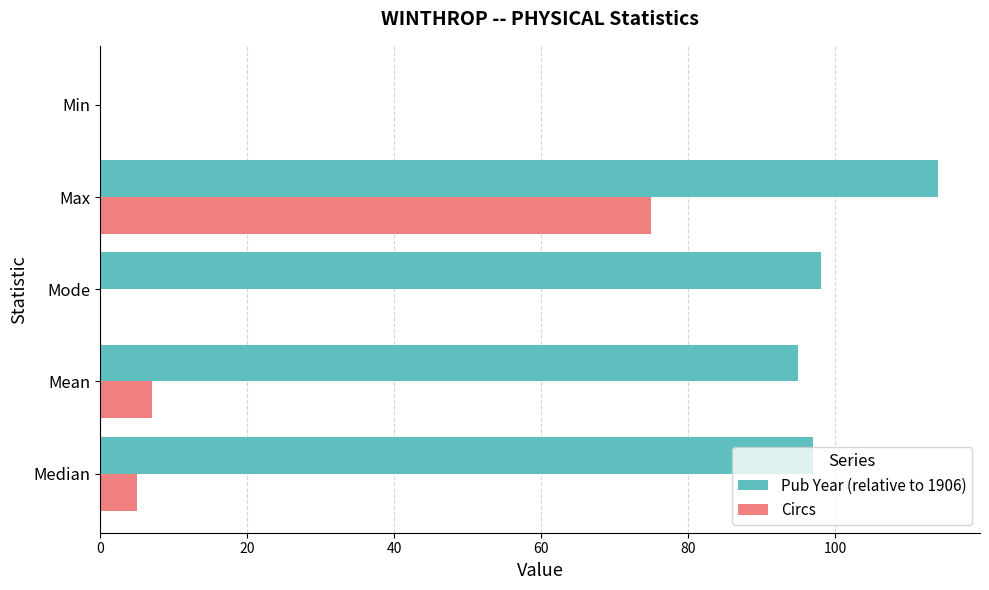

At which category does the chart reach its peak across all series?

Max